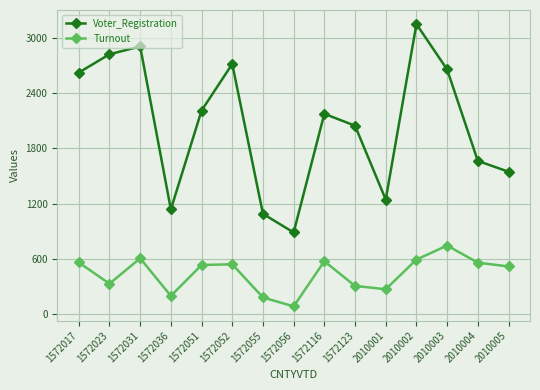

How many values in the Turnout series are below 534?

7